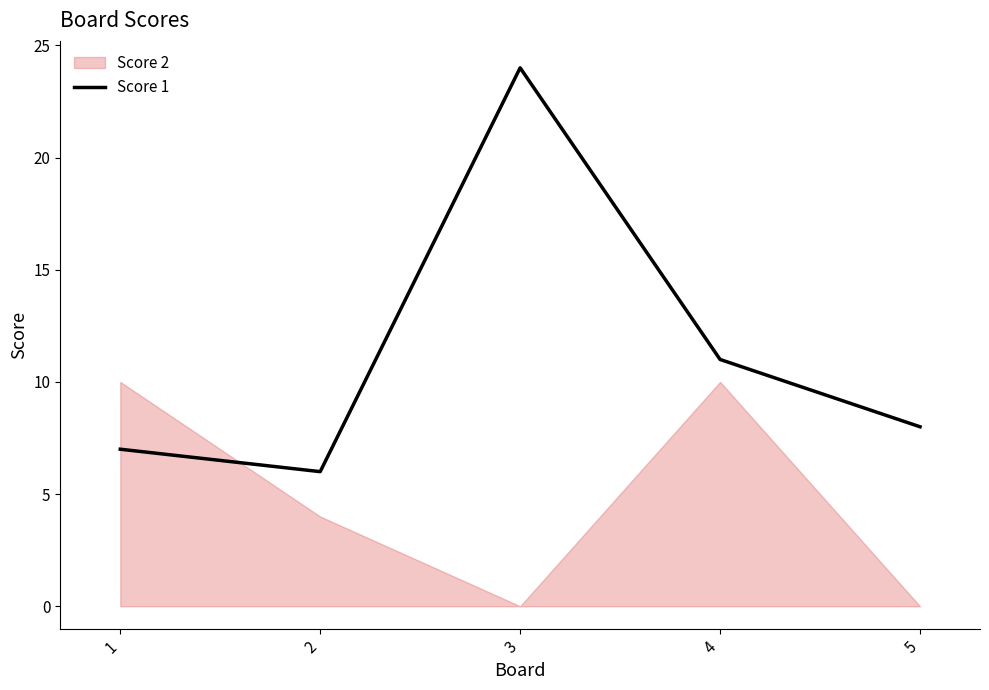

What is the average value?

11